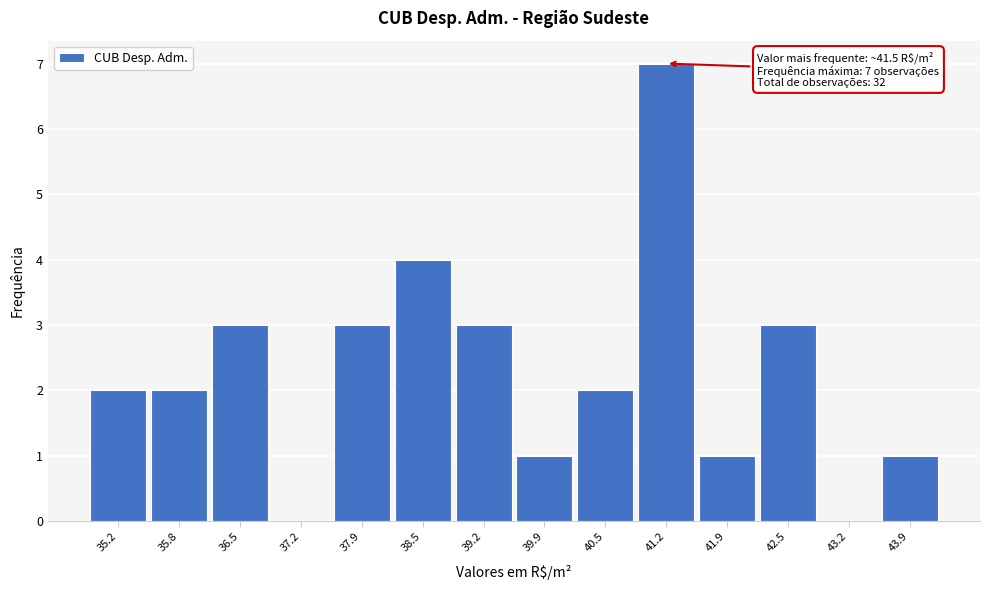

Reading right to left, extract all data points from this chart.

43.9=1	43.2=0	42.5=3	41.9=1	41.2=7	40.5=2	39.9=1	39.2=3	38.5=4	37.9=3	37.2=0	36.5=3	35.8=2	35.2=2